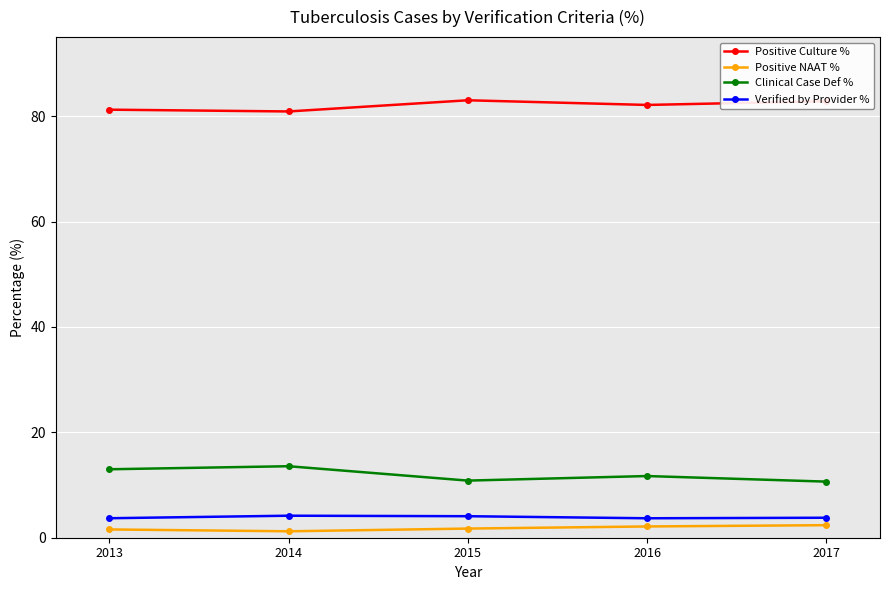

In Clinical Case Def %, how many points are higher than both neighbors (excluding endpoints)?

2